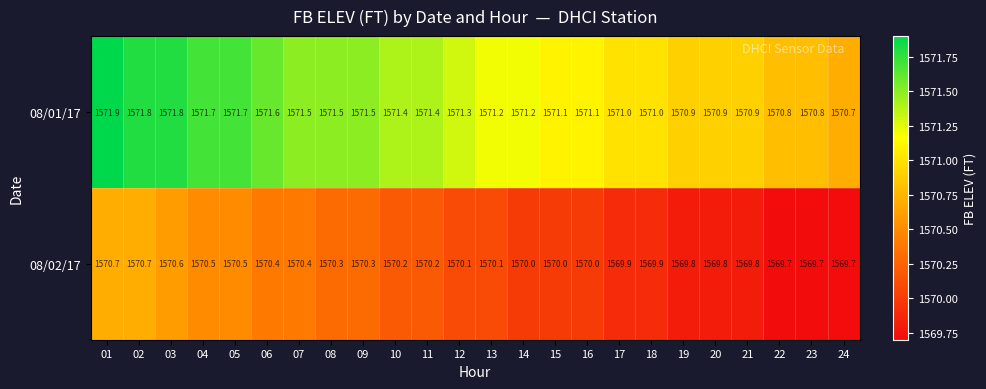

True or false: 08/02/17 has a value of 1570.7 at 01.

True